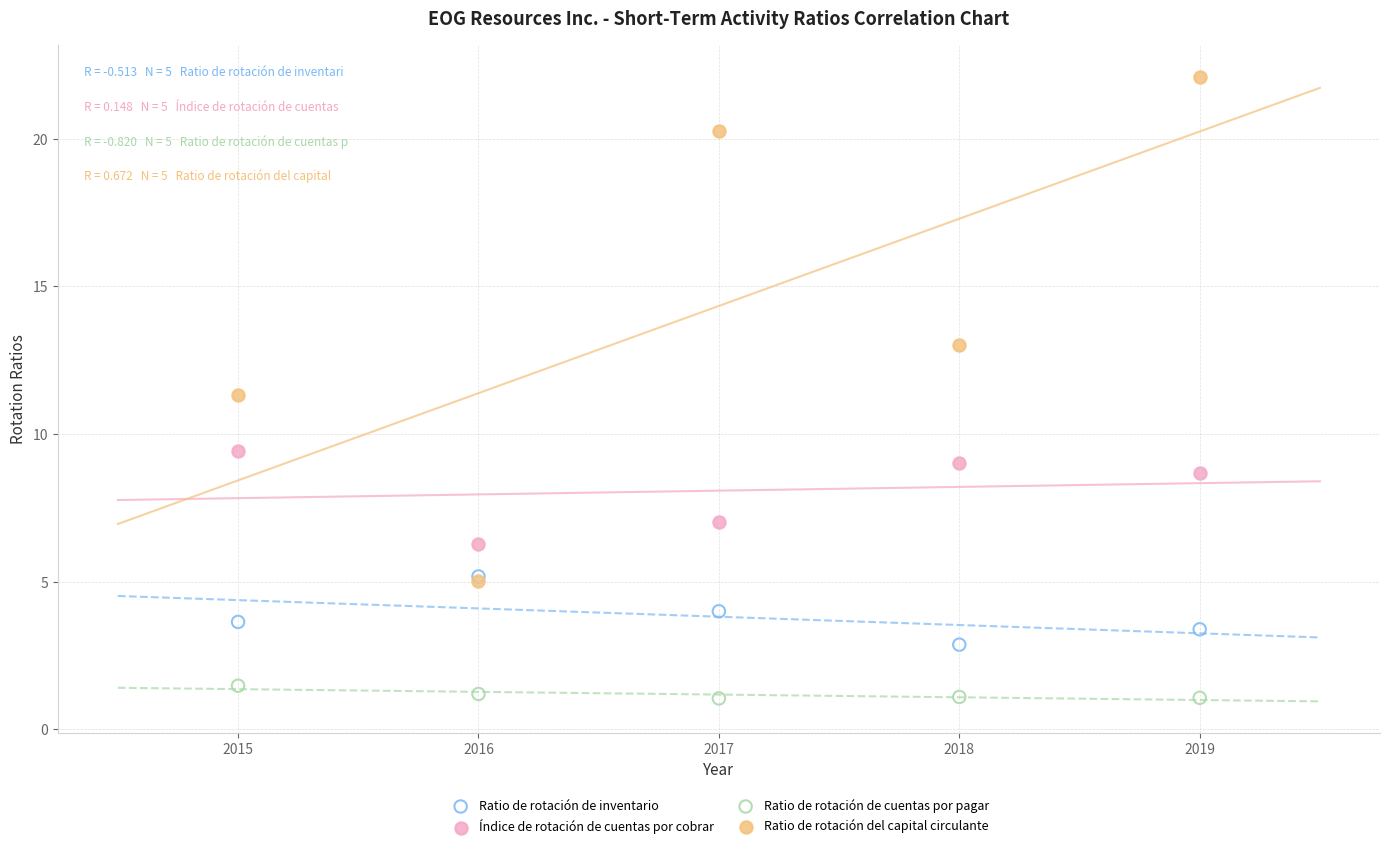

Which series has the widest spread of Y values?

Ratio de rotación del capital circulante